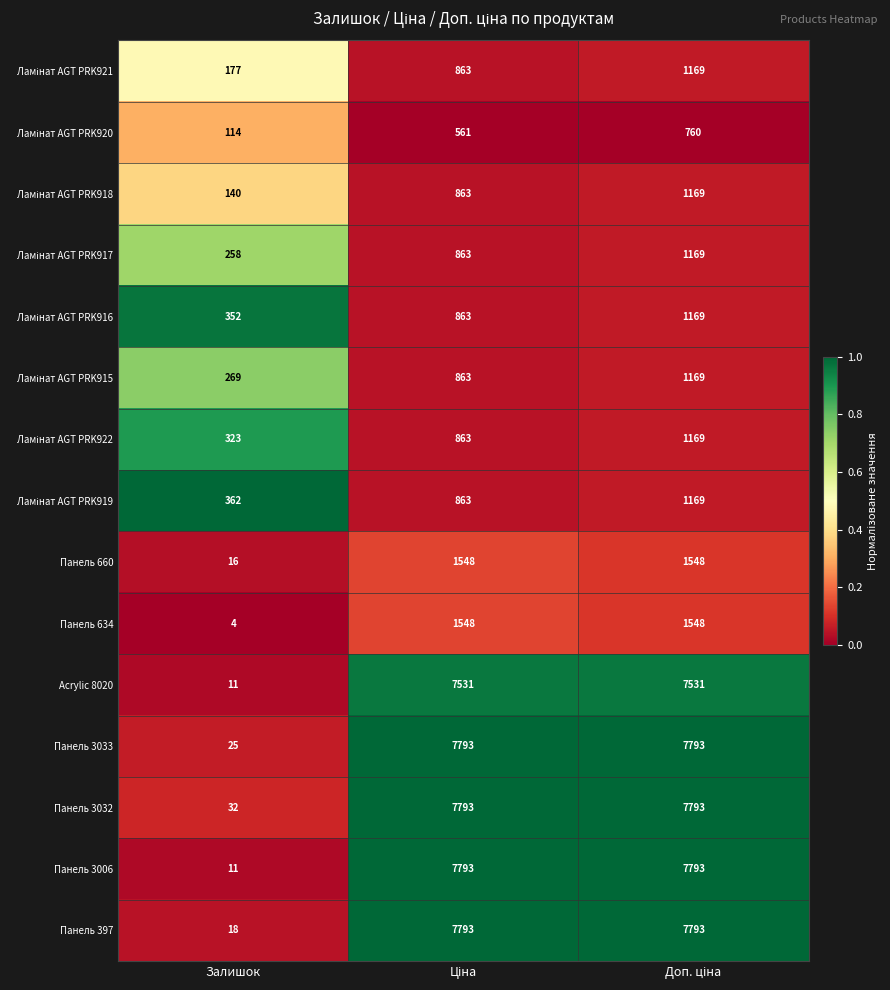

Which label corresponds to the smallest value in the chart?

Залишок